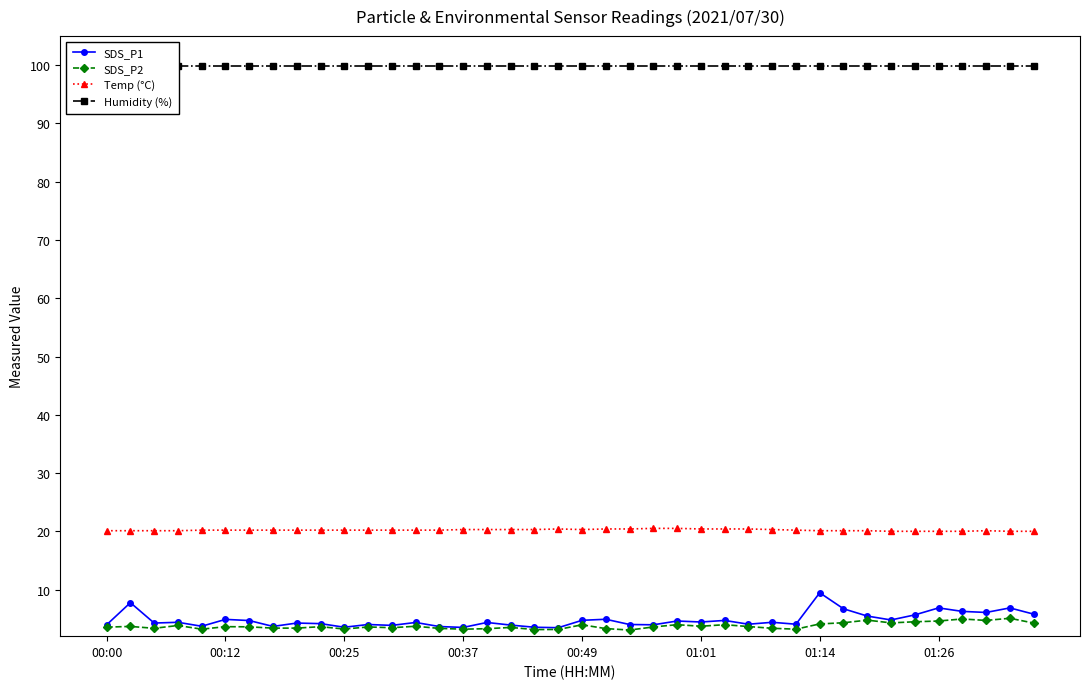

Is it true that Temp (°C) equals 5.7 at 00:25?

False